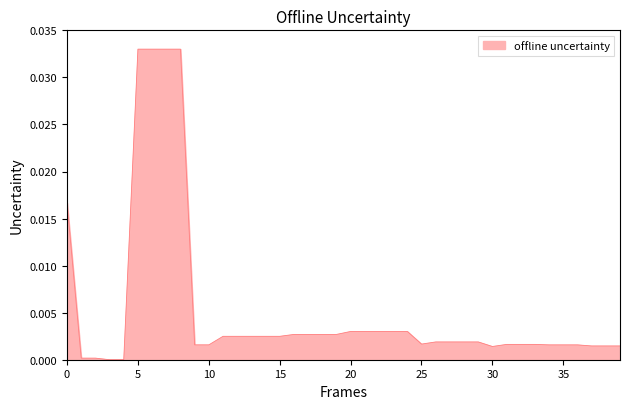

Does the chart have visible grid lines?

No